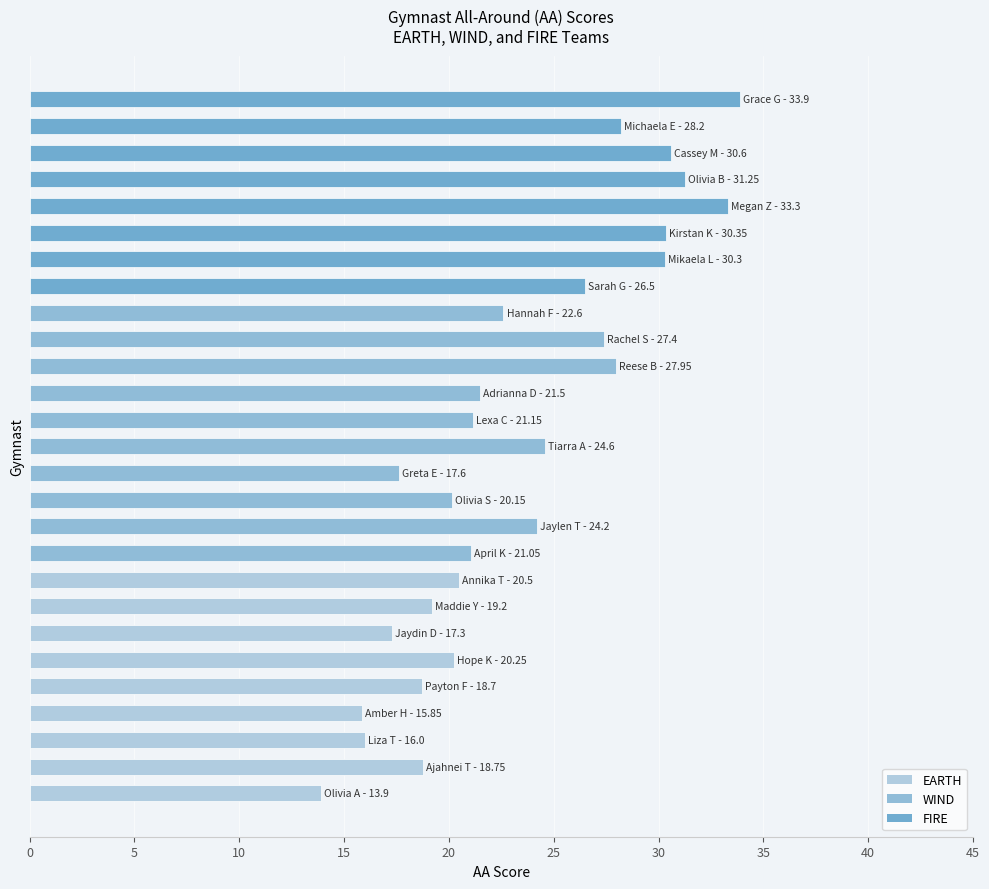

What is the difference between the maximum and minimum values?

20.0